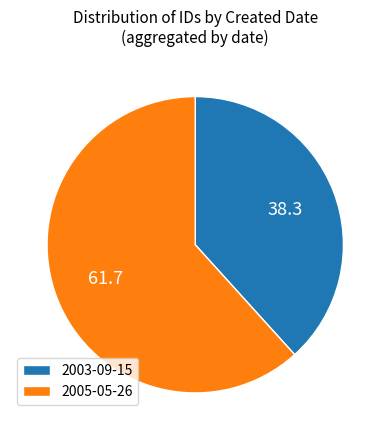

Is there a majority slice in this chart?

Yes